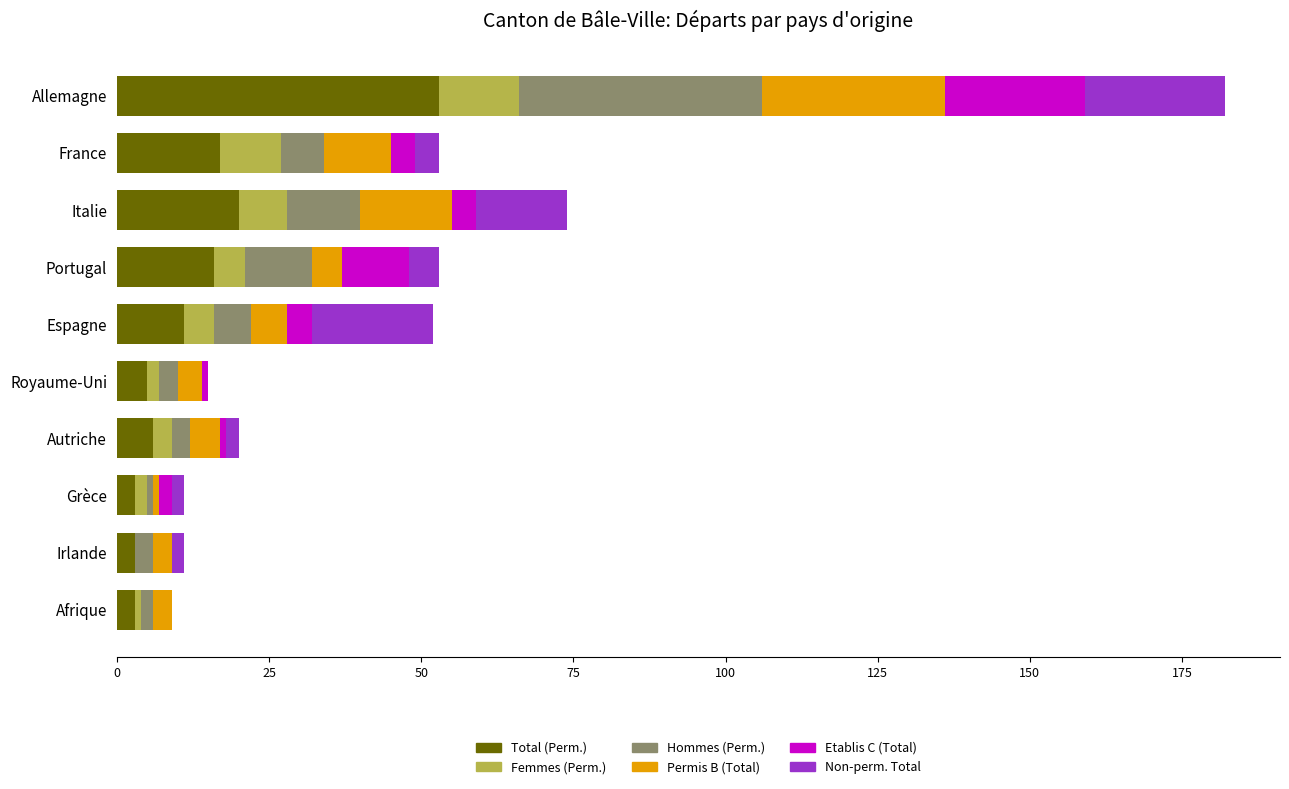

True or false: Total (Perm.) has a value of 23 at Allemagne.

False